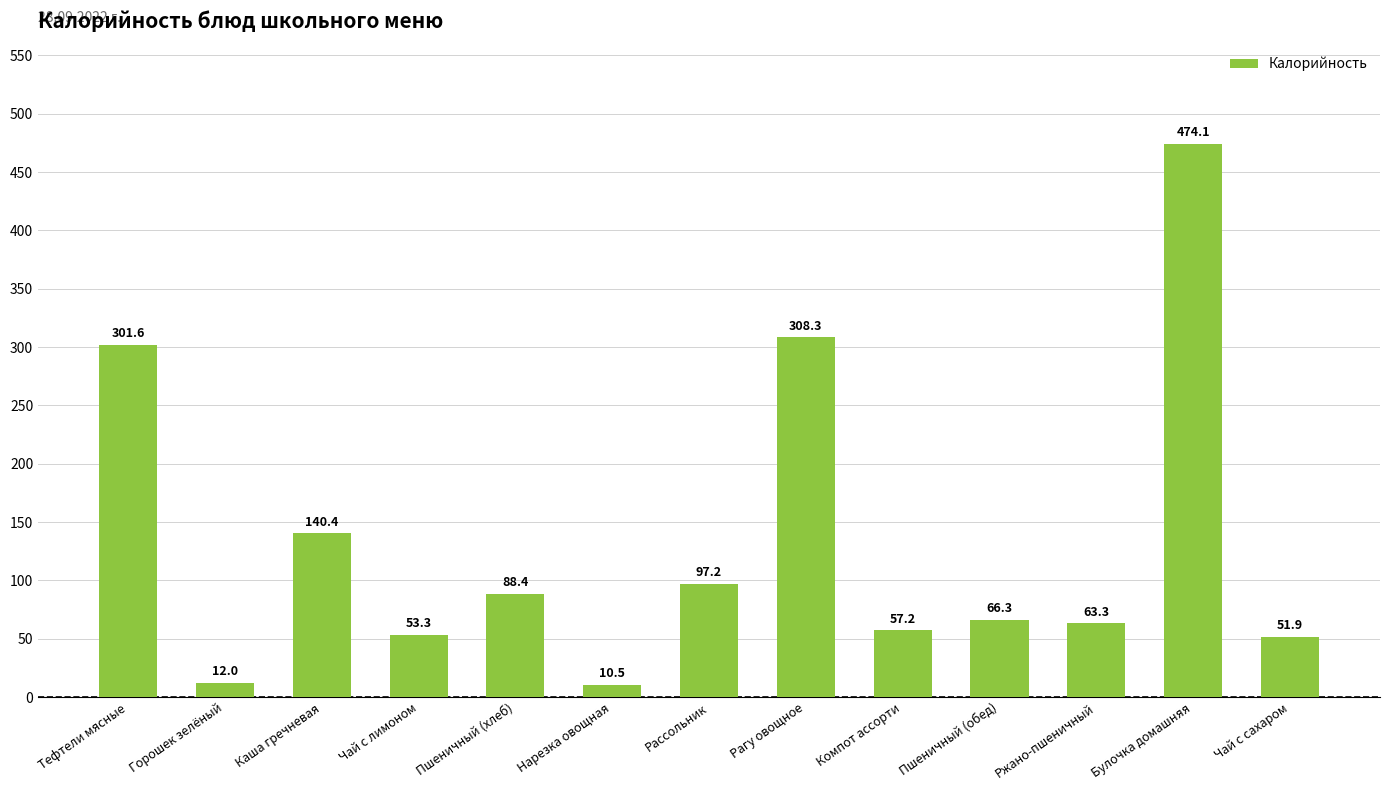

At which category does the chart reach its minimum across all series?

Нарезка овощная